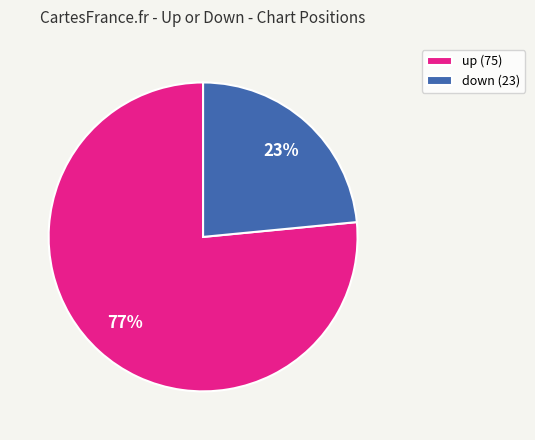

Between up and down, which is larger?

up